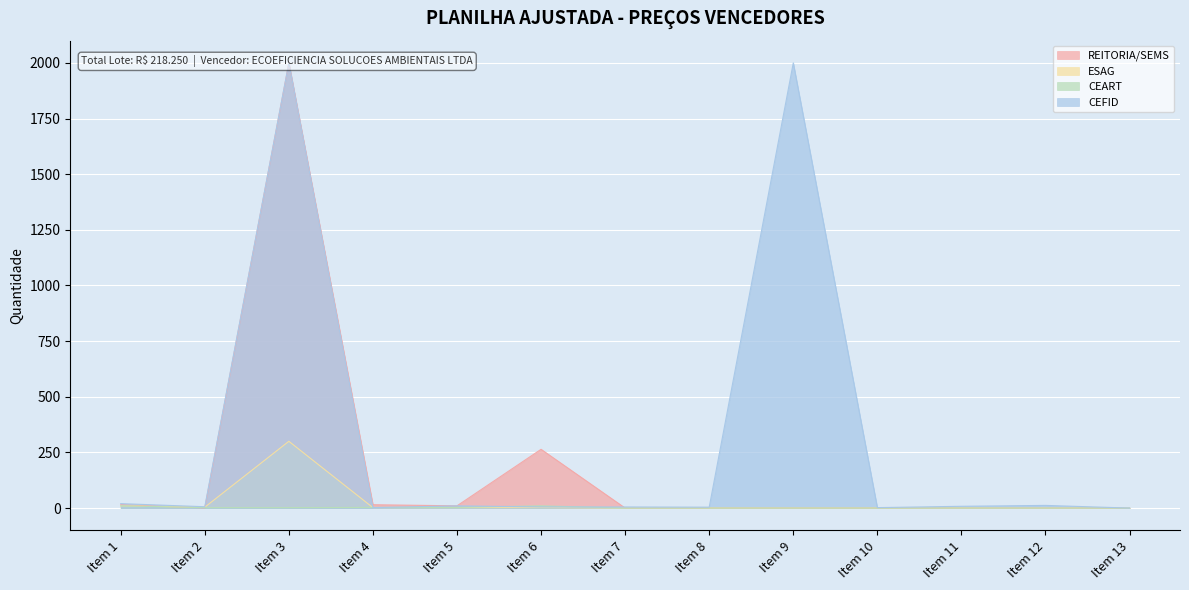

What is the difference between the maximum and second lowest values in the ESAG series?

300